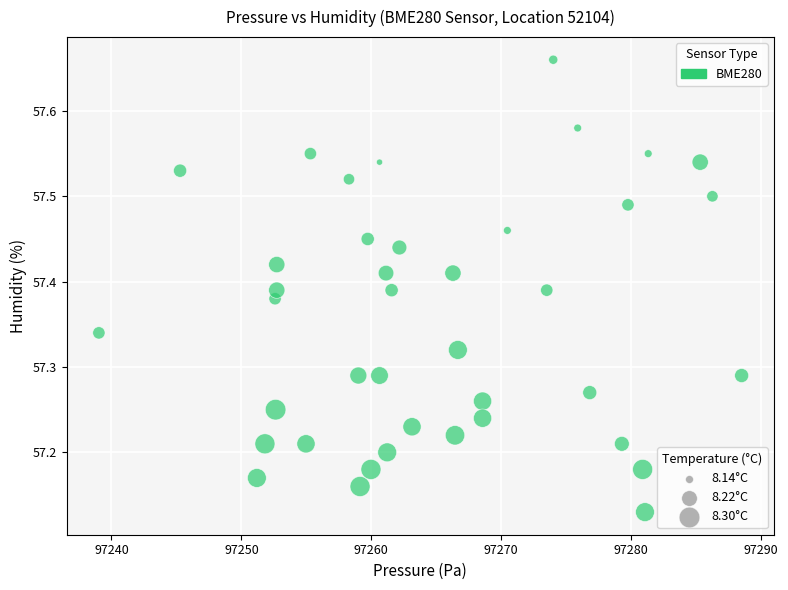

What is the range of Y values (max minus min)?

0.5